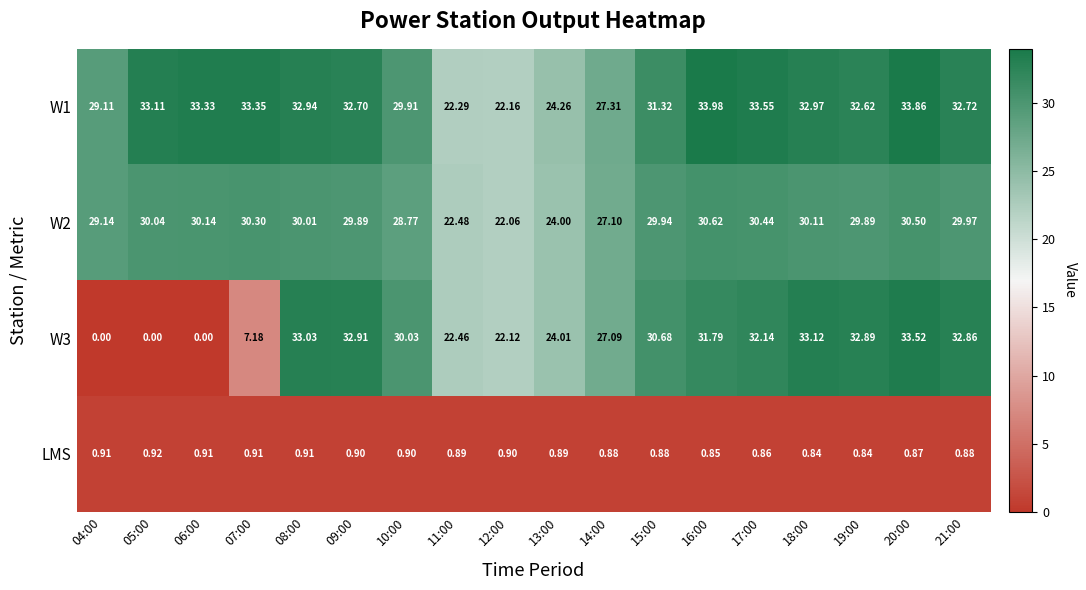

Which series has the largest total across all categories?

W1